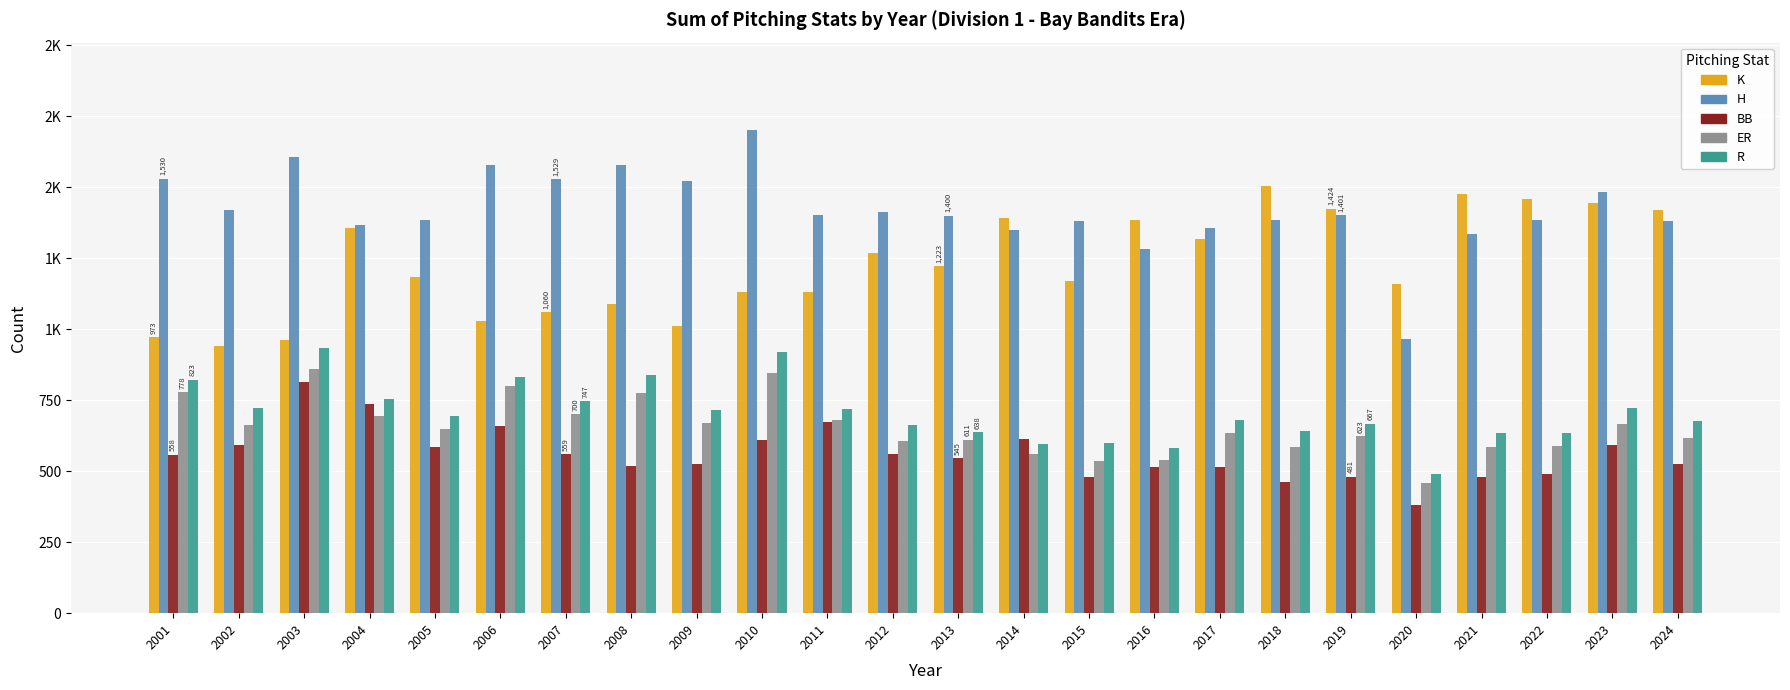

Rank the series at 2004 from lowest to highest value.

ER, BB, R, K, H